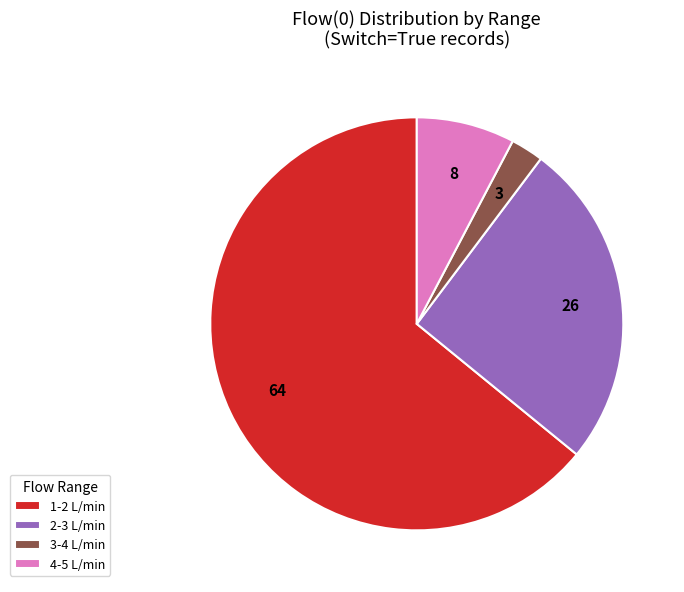

Which has a higher value, 4-5 L/min or 1-2 L/min?

1-2 L/min